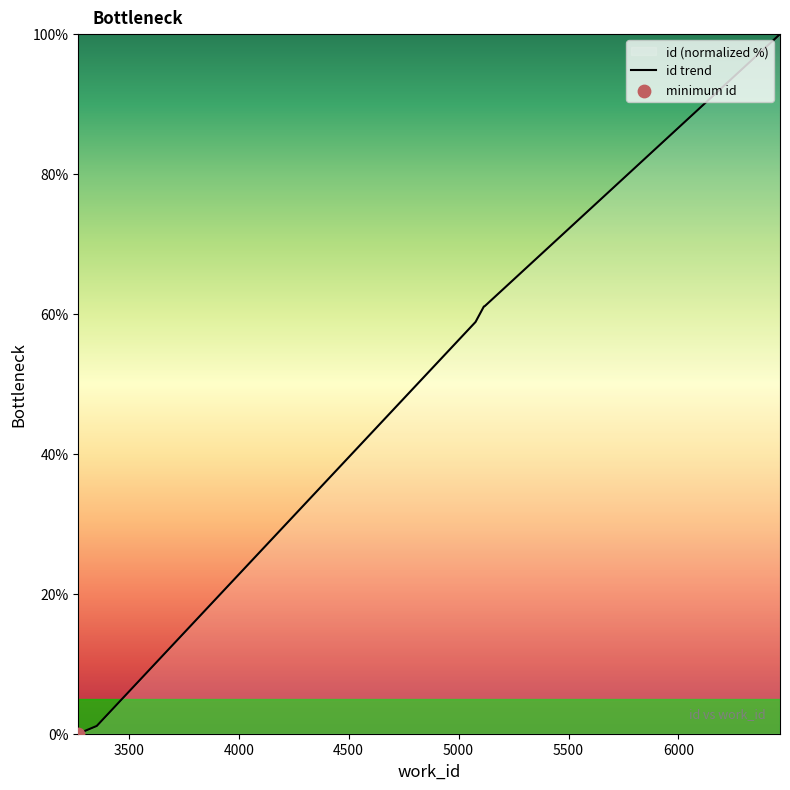

Approximately how many times larger is the value at 5077 compared to 5119?

1.0